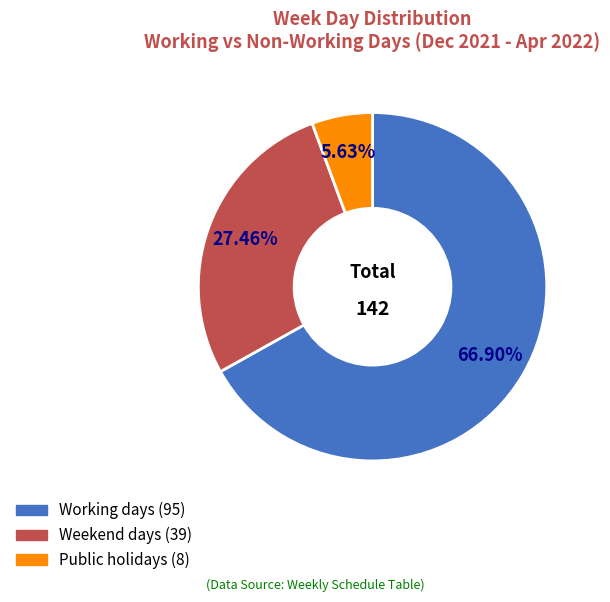

To the nearest percent, what is the combined percentage of Public holidays and Working days?

73%